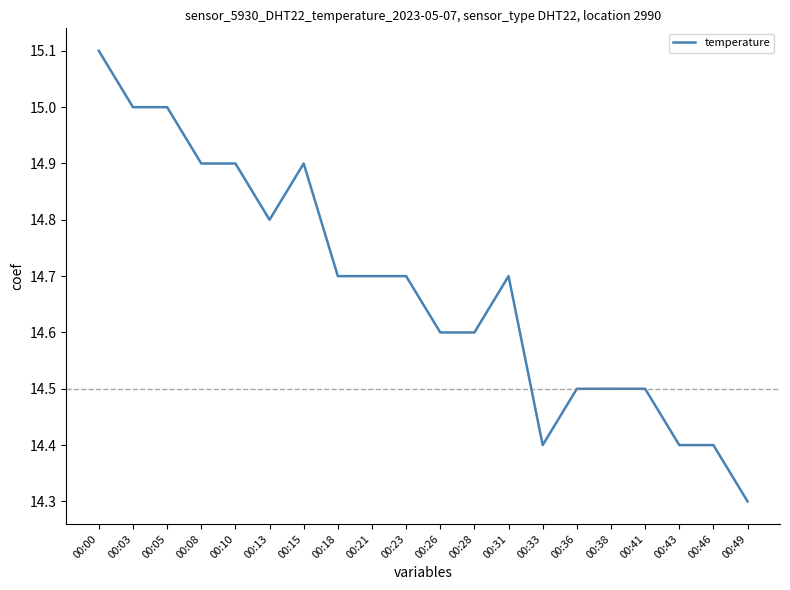

Between 00:13 and 00:49, which is larger?

00:13